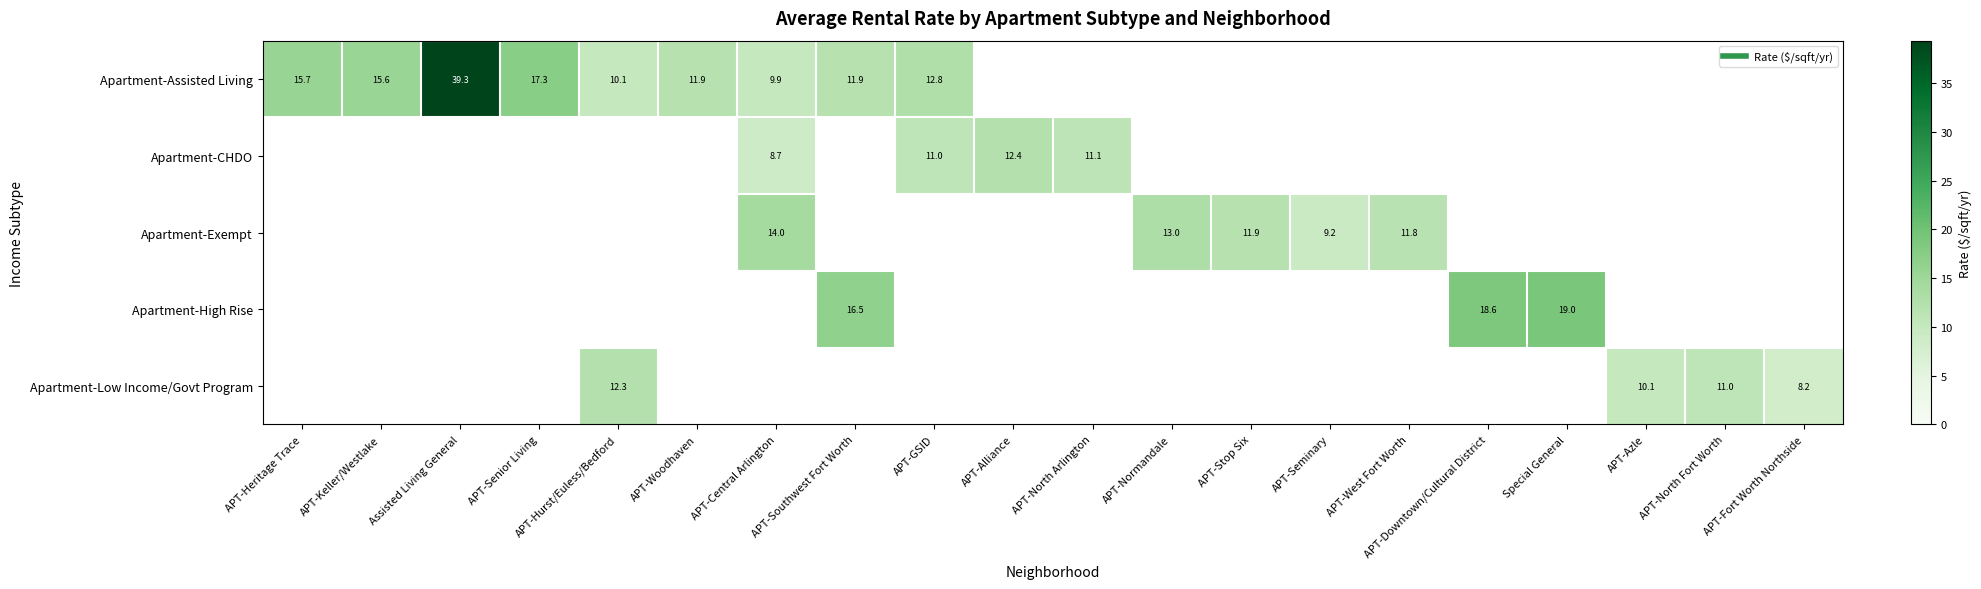

The value of Apartment-High Rise at APT-Downtown/Cultural District is 18.6. True or false?

True